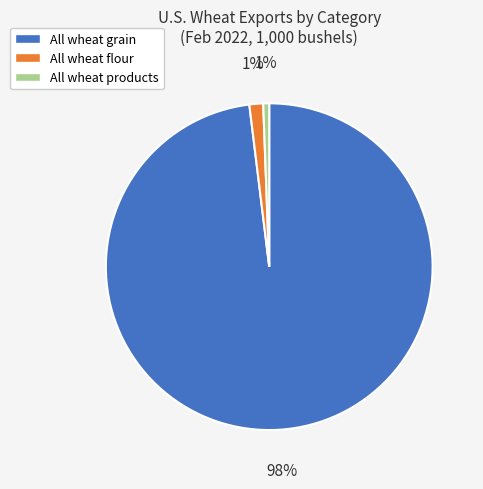

Combined, do All wheat grain and All wheat products account for over 50%?

Yes